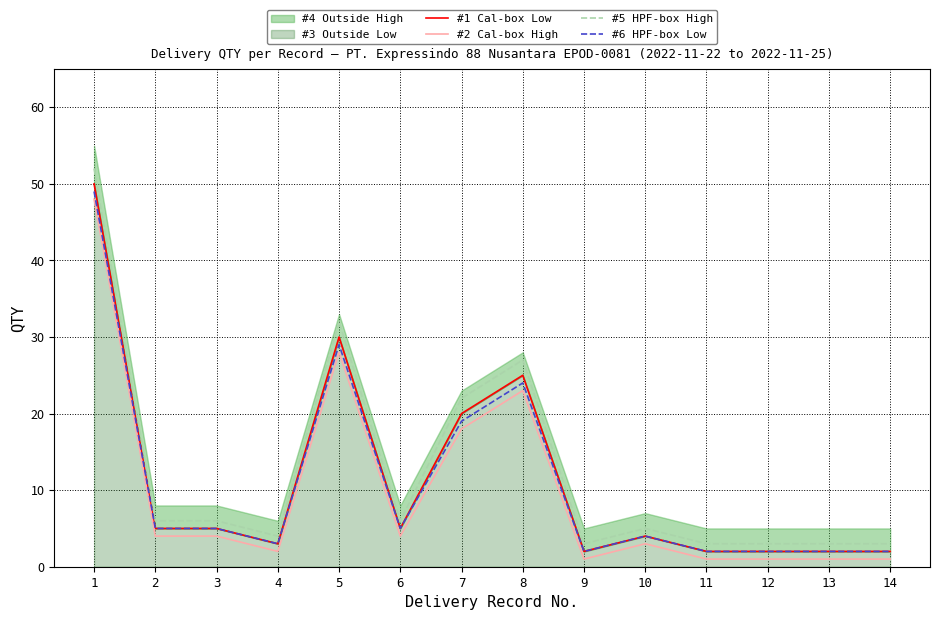

Which series changed the most between 4 and 7?

#5 HPF-box High